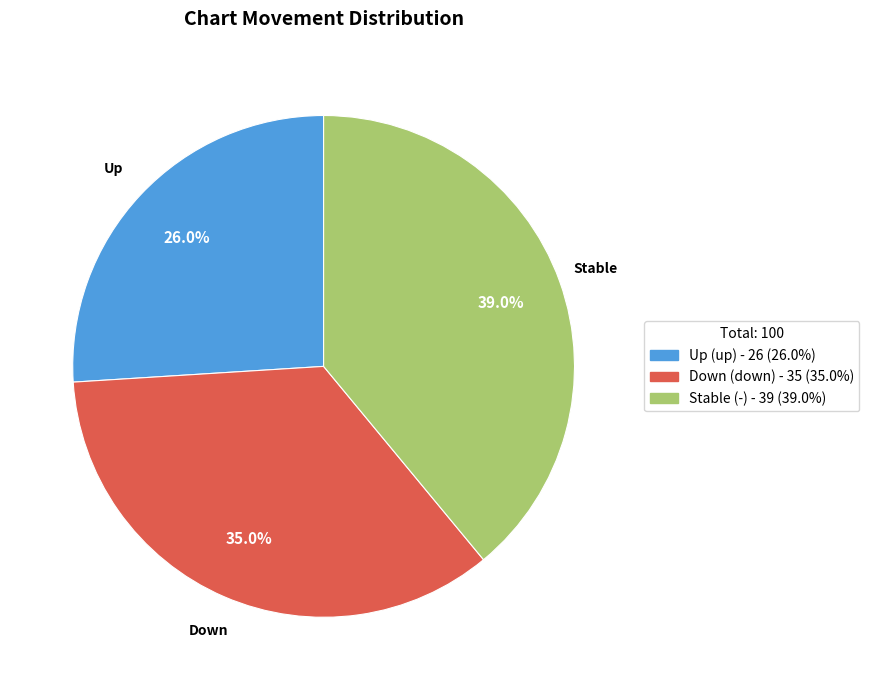

Is the sum of Down and Stable greater than half?

Yes